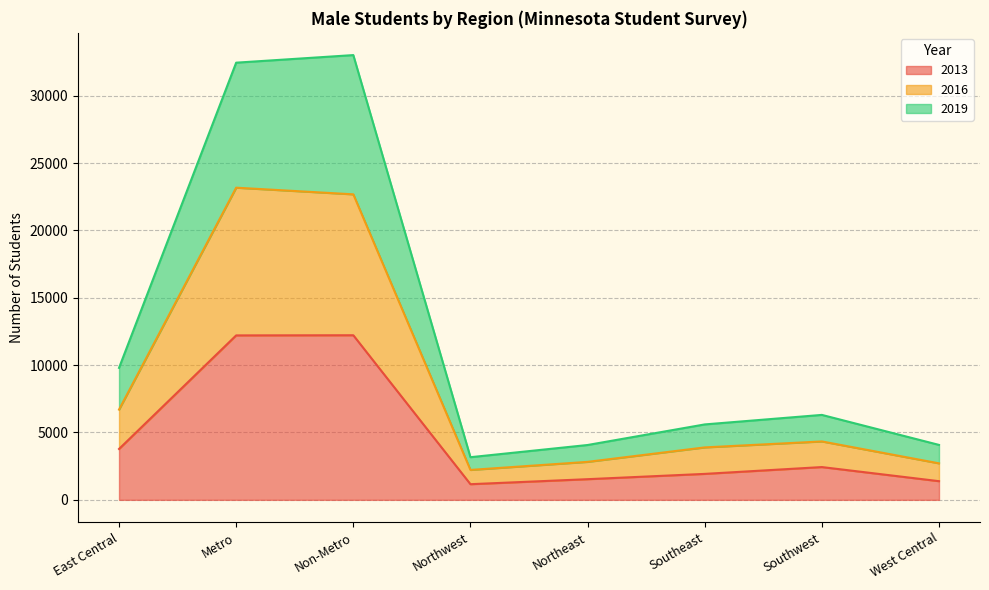

List the labels in order of 2016 value, smallest first.

Northwest, West Central, Northeast, Southeast, Southwest, East Central, Non-Metro, Metro